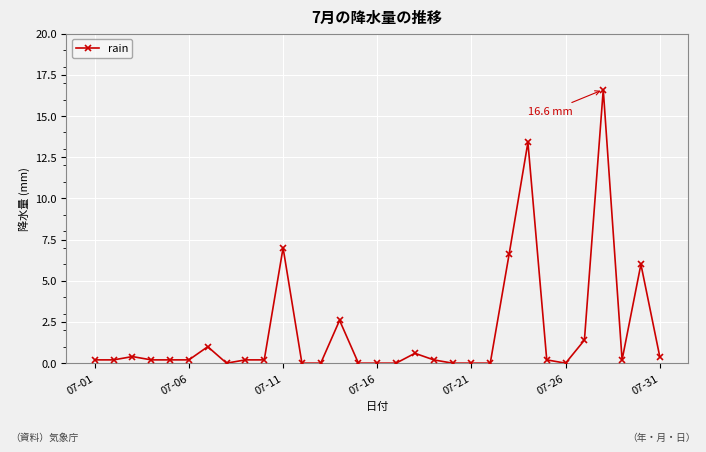

How many lines are shown in the chart?

1